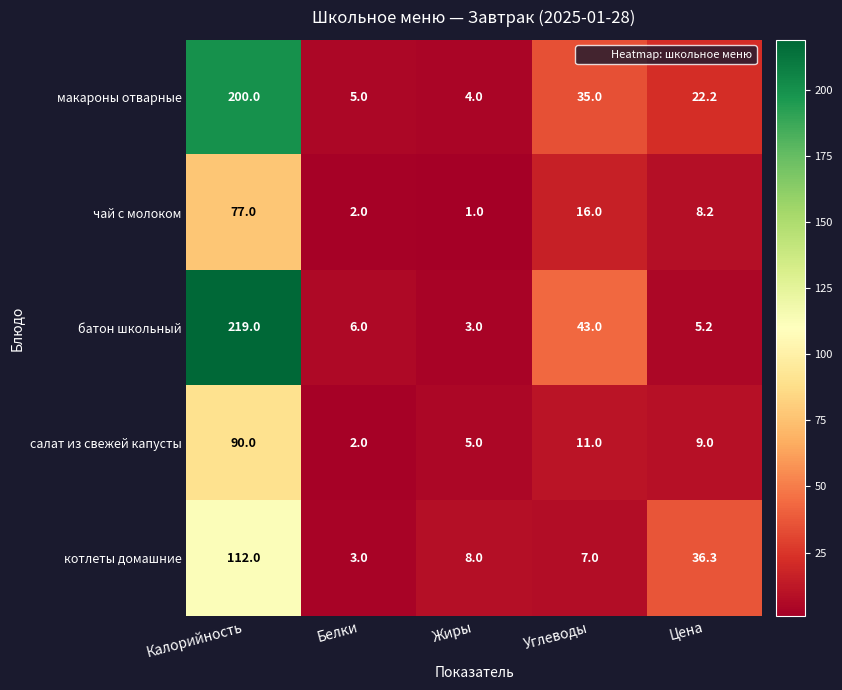

At how many categories does at least one series exceed 1?

5